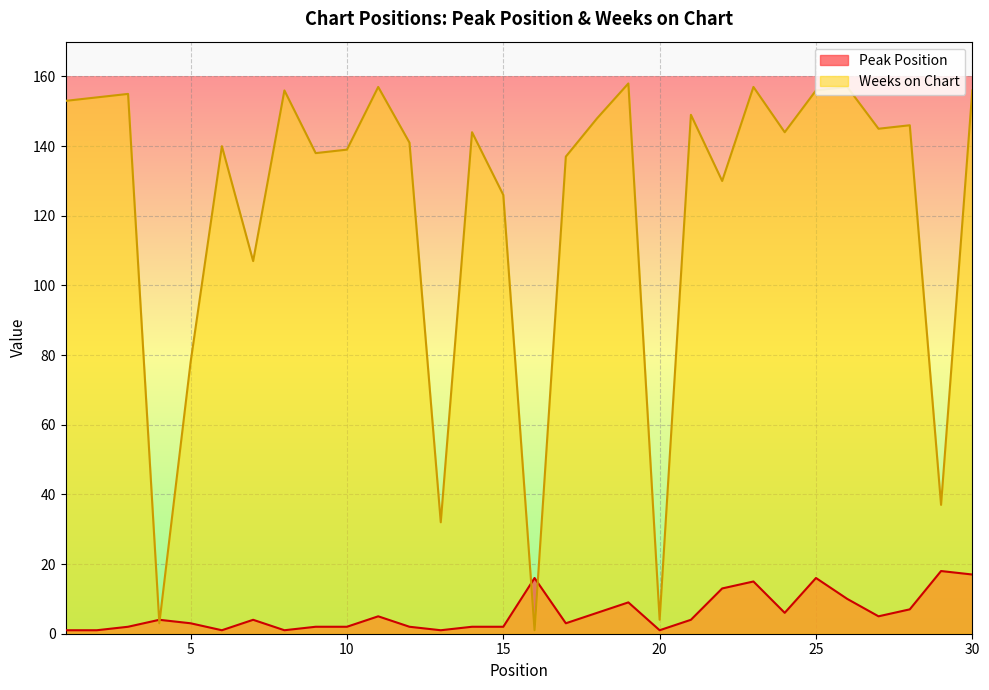

Reading left to right, list all the values displayed in this chart.

Peak Position: 1=1	2=1	3=2	4=4	5=3	6=1	7=4	8=1	9=2	10=2	11=5	12=2	13=1	14=2	15=2	16=16	17=3	18=6	19=9	20=1	21=4	22=13	23=15	24=6	25=16	26=10	27=5	28=7	29=18	30=17
Weeks on Chart: 1=153	2=154	3=155	4=3	5=78	6=140	7=107	8=156	9=138	10=139	11=157	12=141	13=32	14=144	15=126	16=1	17=137	18=148	19=158	20=4	21=149	22=130	23=157	24=144	25=156	26=157	27=145	28=146	29=37	30=156